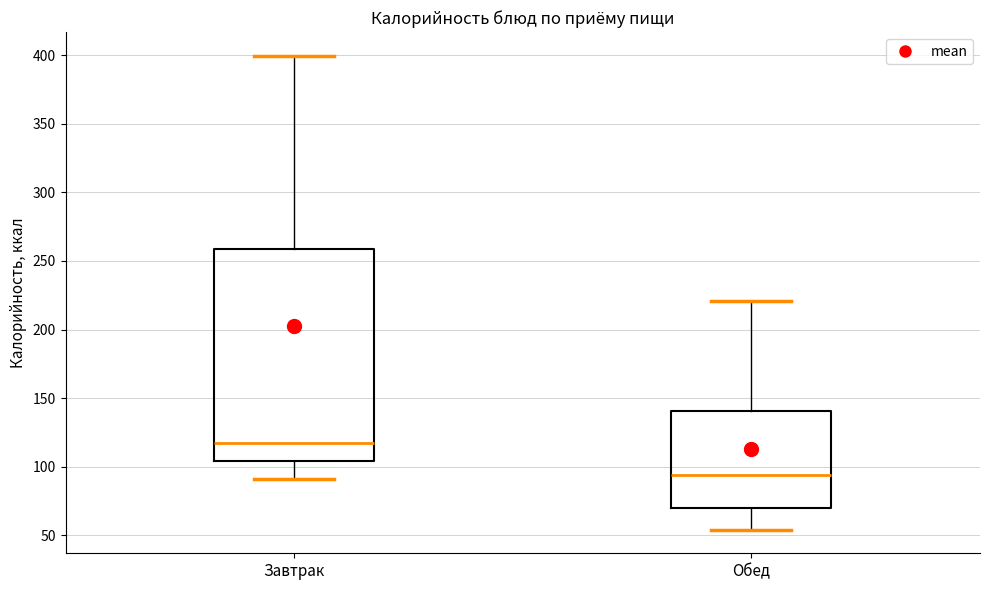

Reading left to right, read every box against the y-axis: the position of its median line, the range the box covers, and the ends of its whiskers. The values are not printed on the chart, so give them approximately, as read against the axis.

Завтрак: median 120, box 105 to 260, whiskers 90 to 400
Обед: median 95, box 70 to 140, whiskers 55 to 220